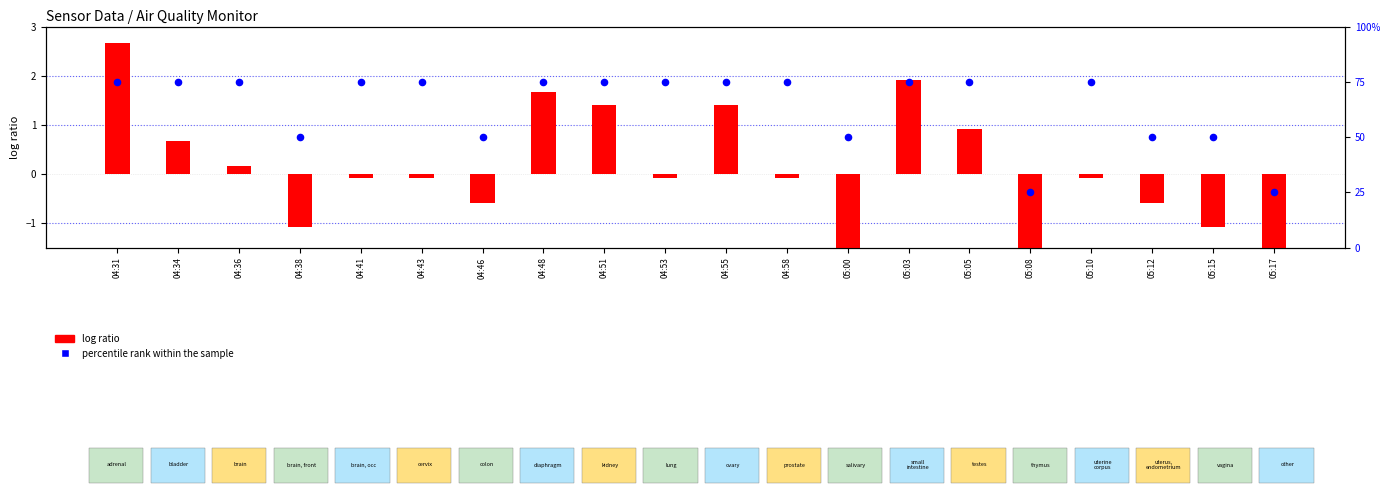

Which series has the largest total across all categories?

percentile rank within the sample